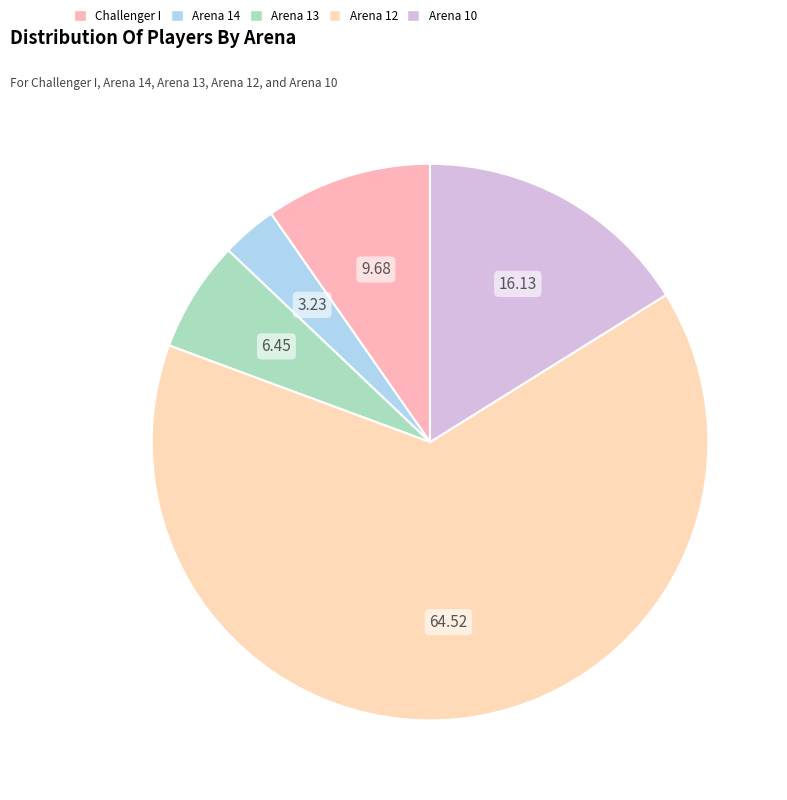

Rank the categories by value from highest to lowest.

Arena 12, Arena 10, Challenger I, Arena 13, Arena 14